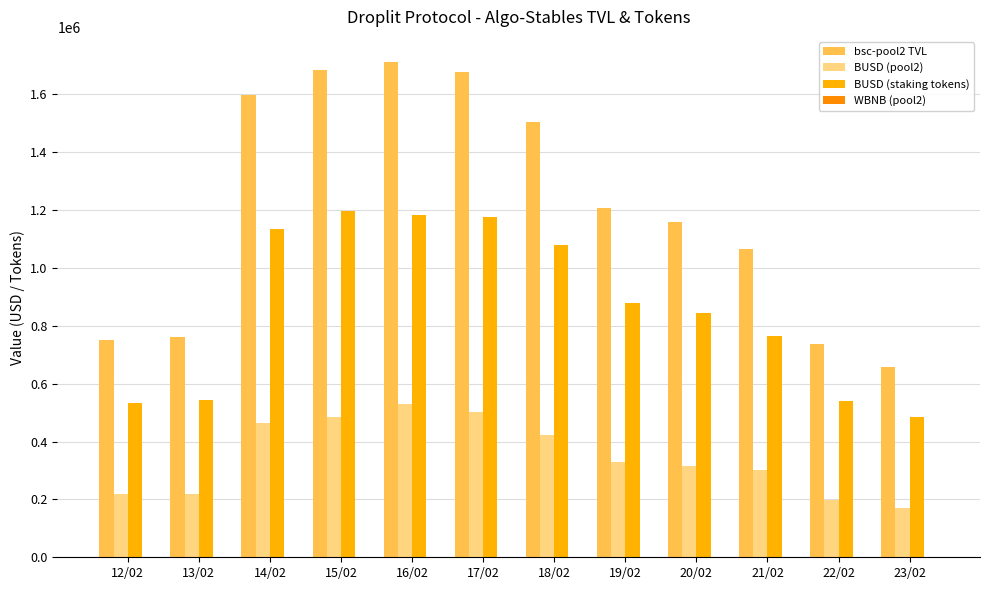

Reading right to left, what are all the values shown in this chart?

bsc-pool2 TVL: 656364.6	738923.6	1066973.5	1158016.5	1207977.2	1503425.0	1678869.2	1713205.8	1683903.4	1599291.6	762378.1	752609.5
BUSD (pool2): 171428.5	198049.4	301273.6	314232.5	328156.4	424404.0	501984.2	530884.5	486212.6	465879.9	217245.1	217939.4
BUSD (staking tokens): 484936.1	540874.2	765699.8	843784.0	879820.7	1079021.0	1176885.0	1182321.3	1197690.8	1133411.7	545133.0	534670.2
WBNB (pool2): 550.5	638.8	954.3	1004.5	1035.8	1350.8	1643.2	1669.7	1650.0	1596.7	696.6	682.7